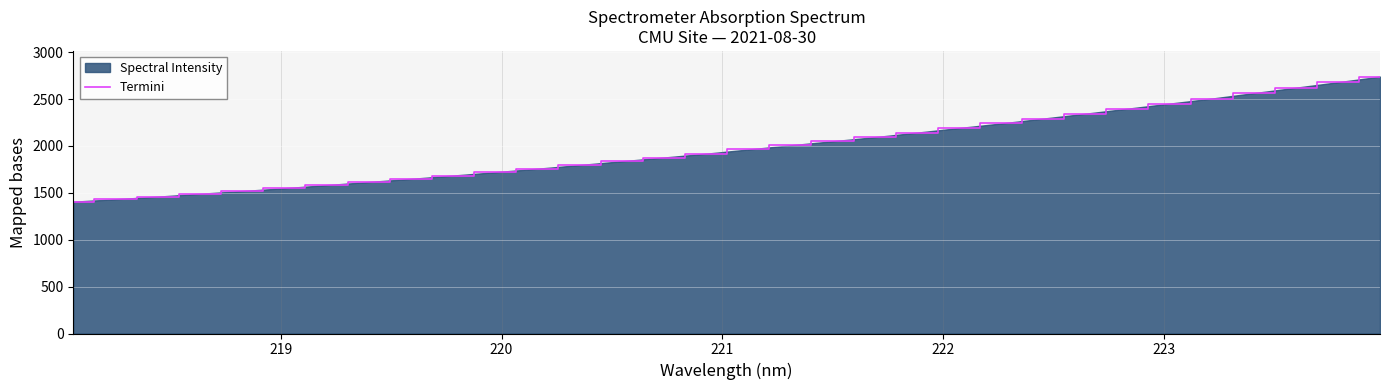

What is the difference between the maximum and minimum values?

1334.1